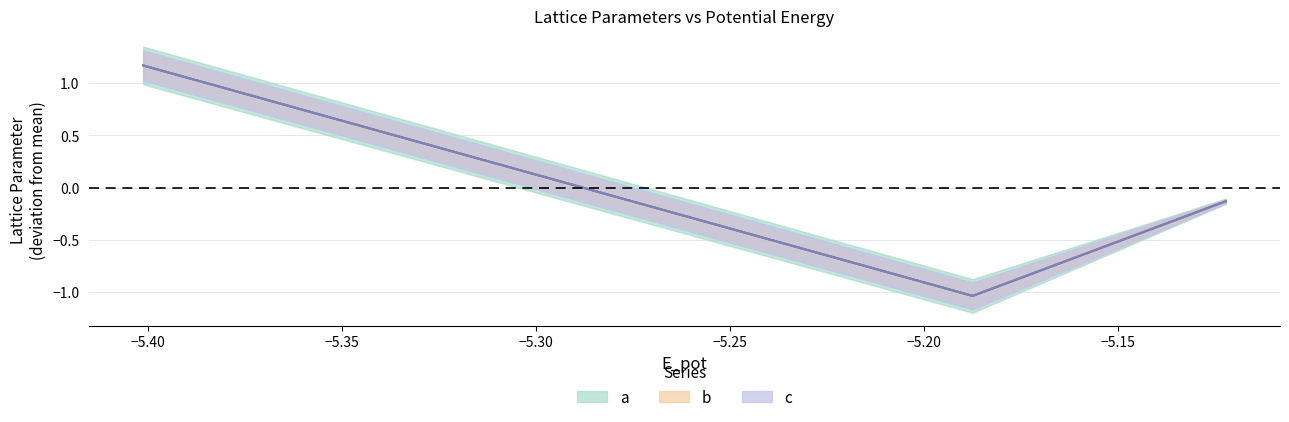

How many lines are shown in the chart?

3